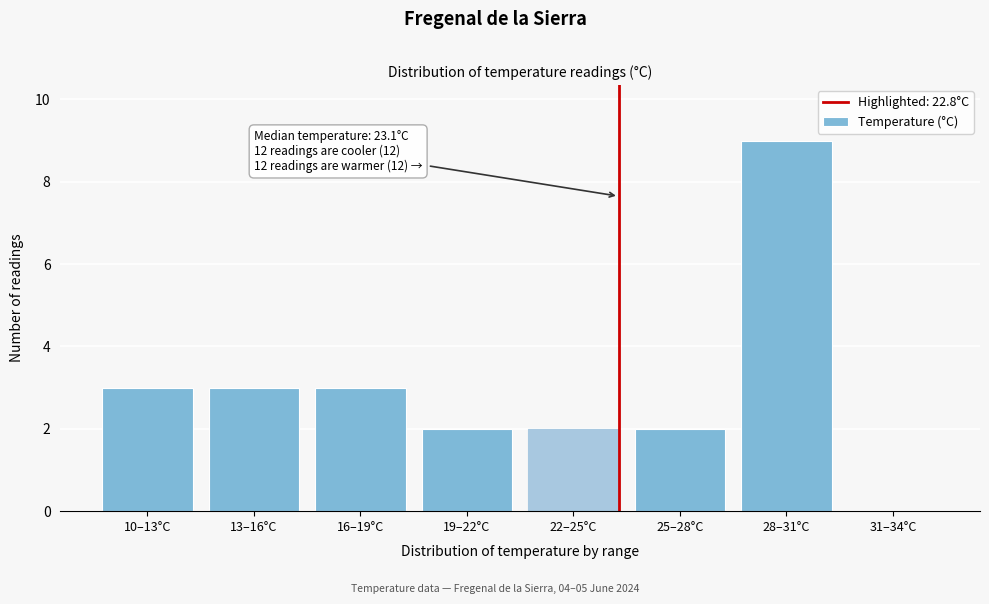

Reading left to right, transcribe all the data shown in this chart.

10–13°C=3	13–16°C=3	16–19°C=3	19–22°C=2	22–25°C=2	25–28°C=2	28–31°C=9	31–34°C=0